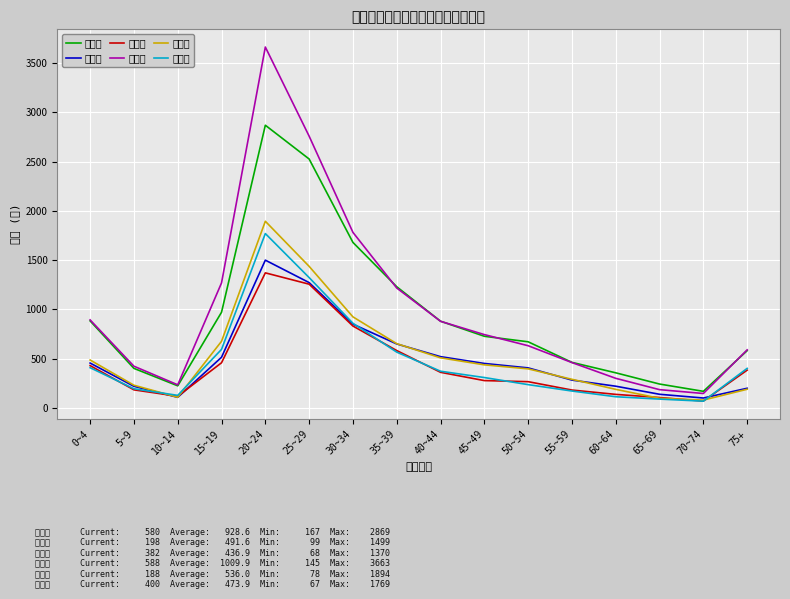

Which series has the largest range (max minus min)?

転出計